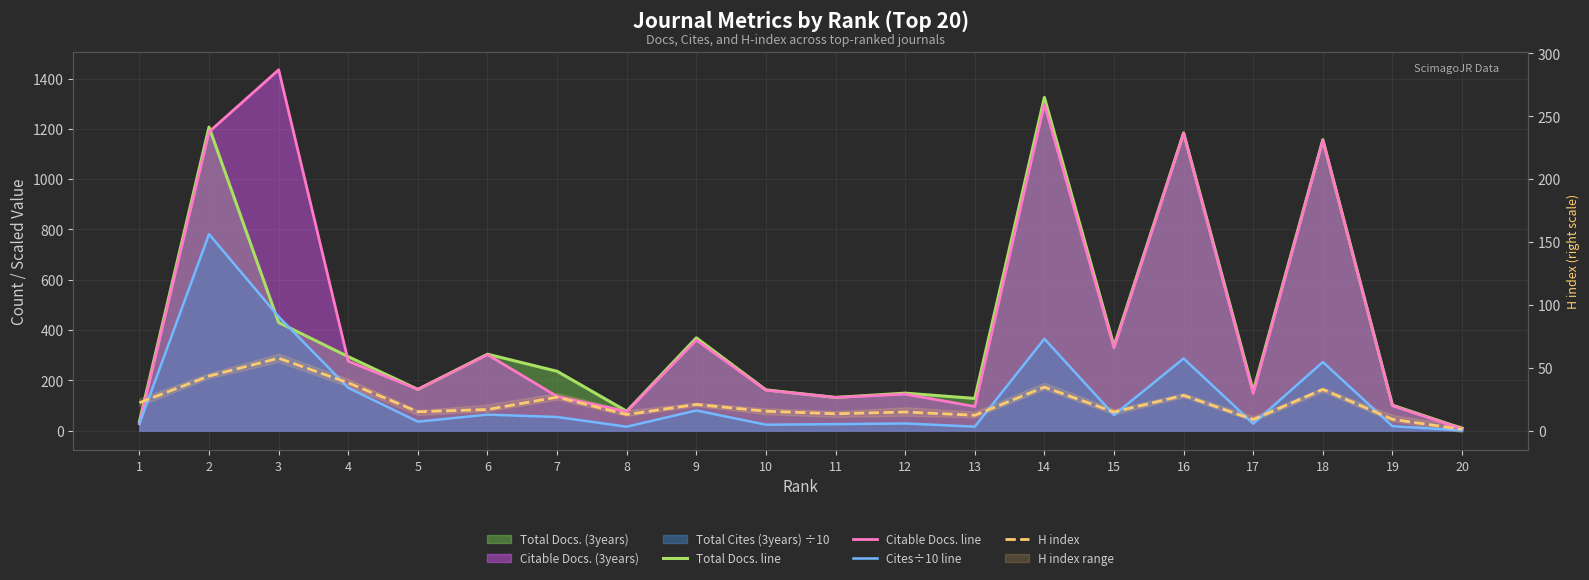

What is the highest value of the Total Docs. line series?

1325.0